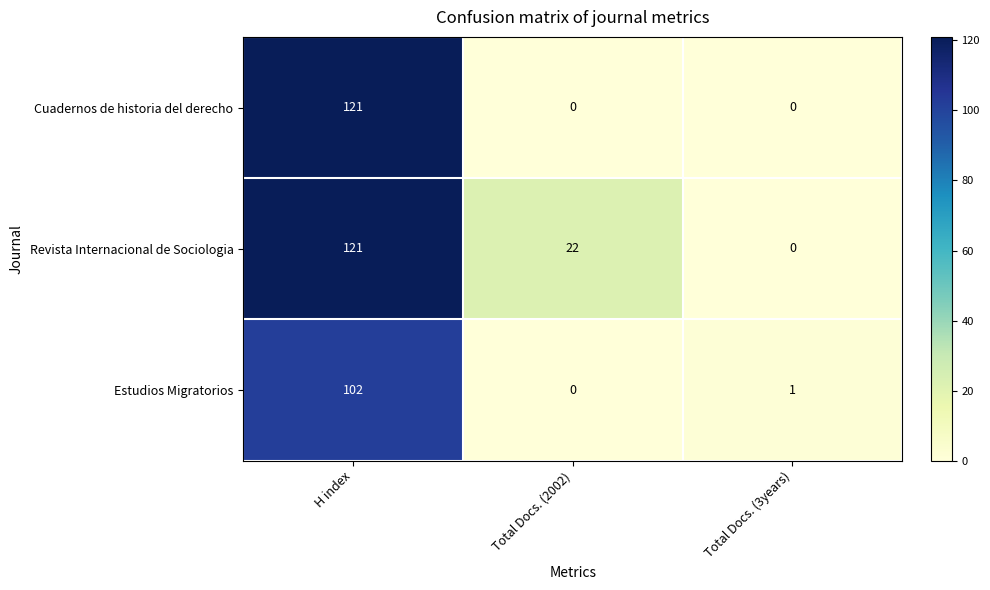

How many distinct data groups are displayed?

3